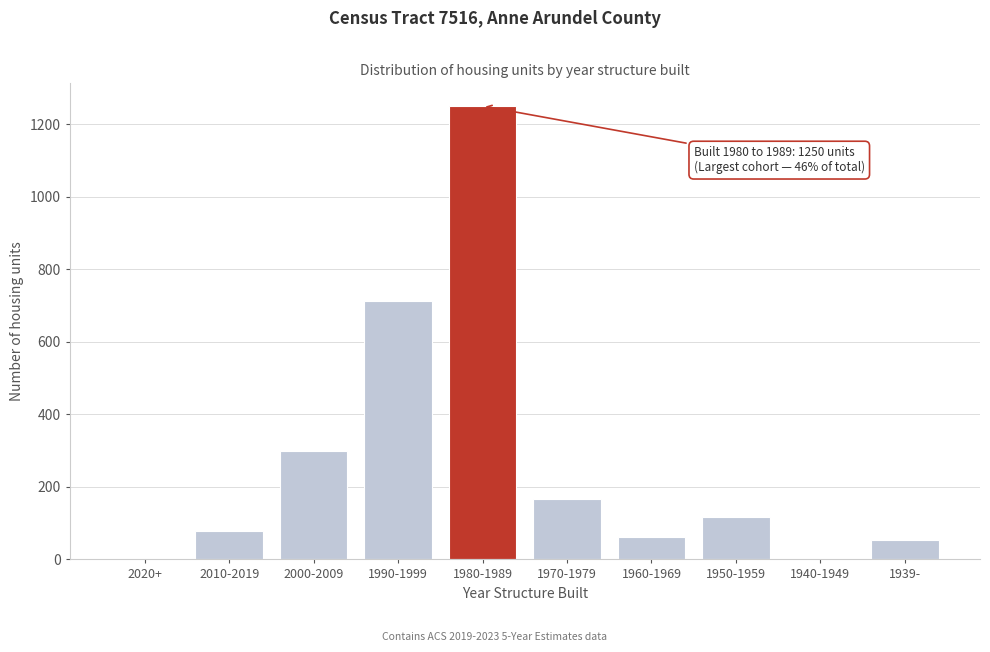

Reading right to left, list all the values displayed in this chart.

1939-=54	1940-1949=0	1950-1959=118	1960-1969=62	1970-1979=167	1980-1989=1250	1990-1999=712	2000-2009=298	2010-2019=77	2020+=0